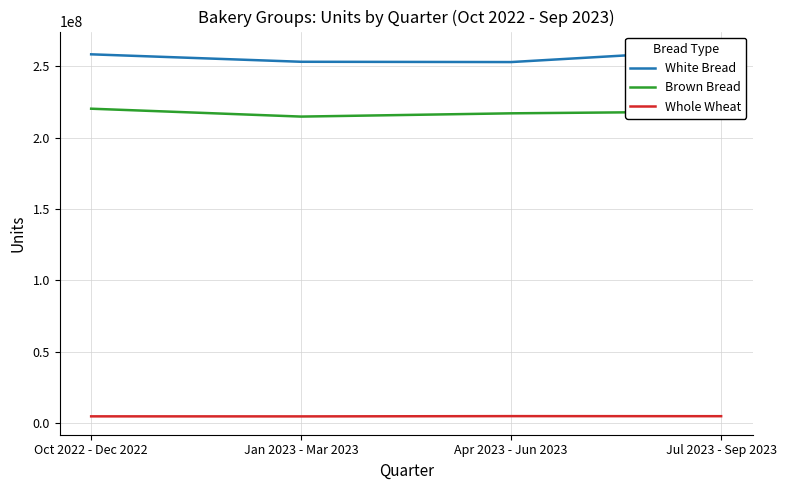

Is the value of Brown Bread at Jan 2023 - Mar 2023 greater than the value of White Bread at Jul 2023 - Sep 2023?

No